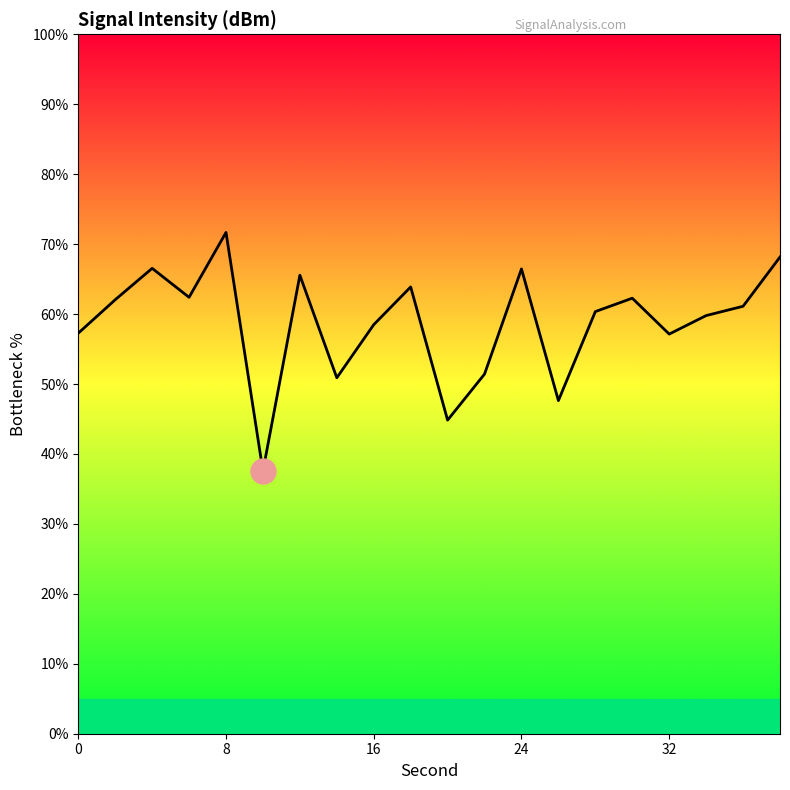

Is this an area chart (filled region under the line)?

No